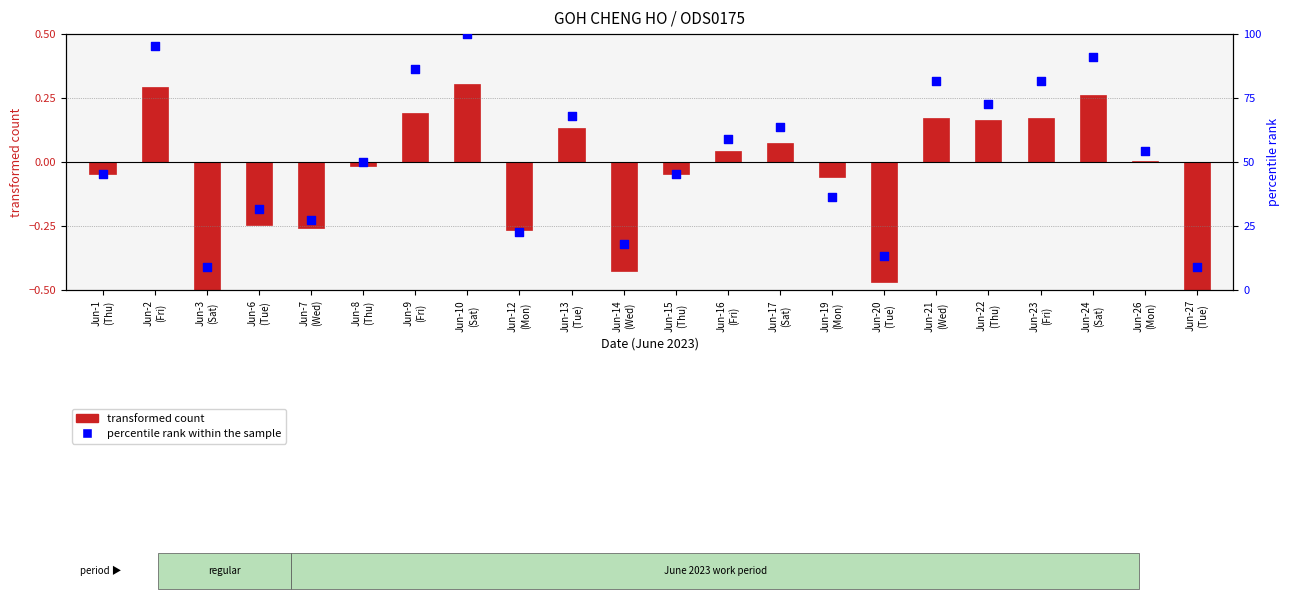

What are all the series names shown in the legend?

transformed count, percentile rank within the sample